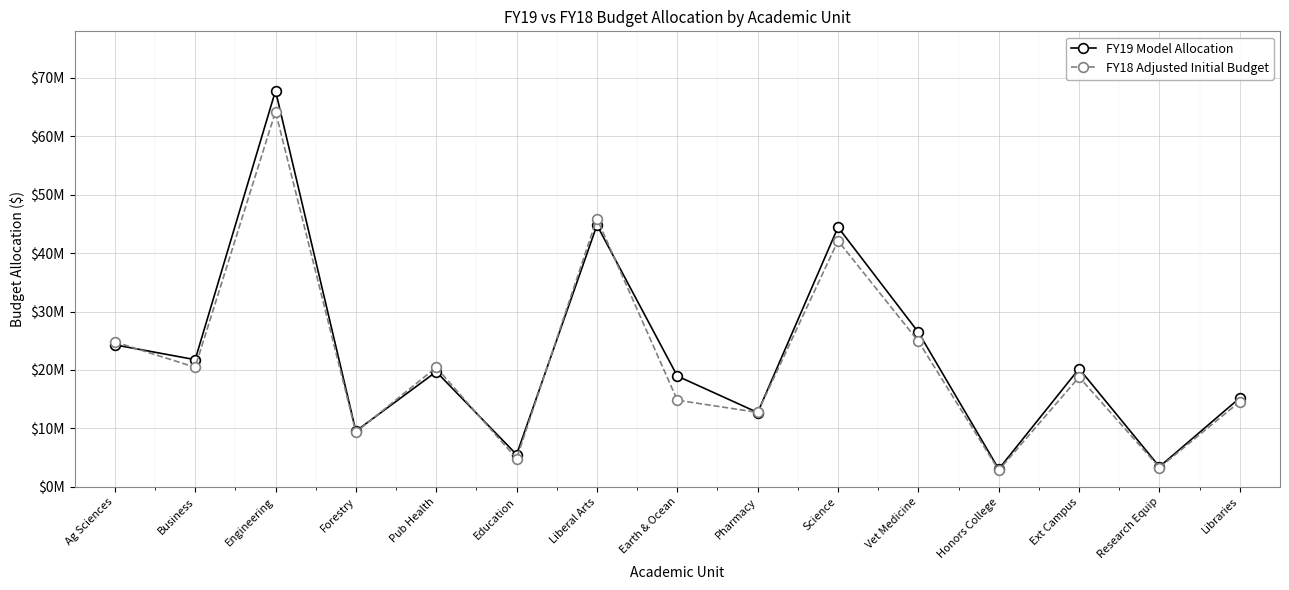

Between which two adjacent categories do FY18 Adjusted Initial Budget and FY19 Model Allocation first intersect?

Ag Sciences and Business